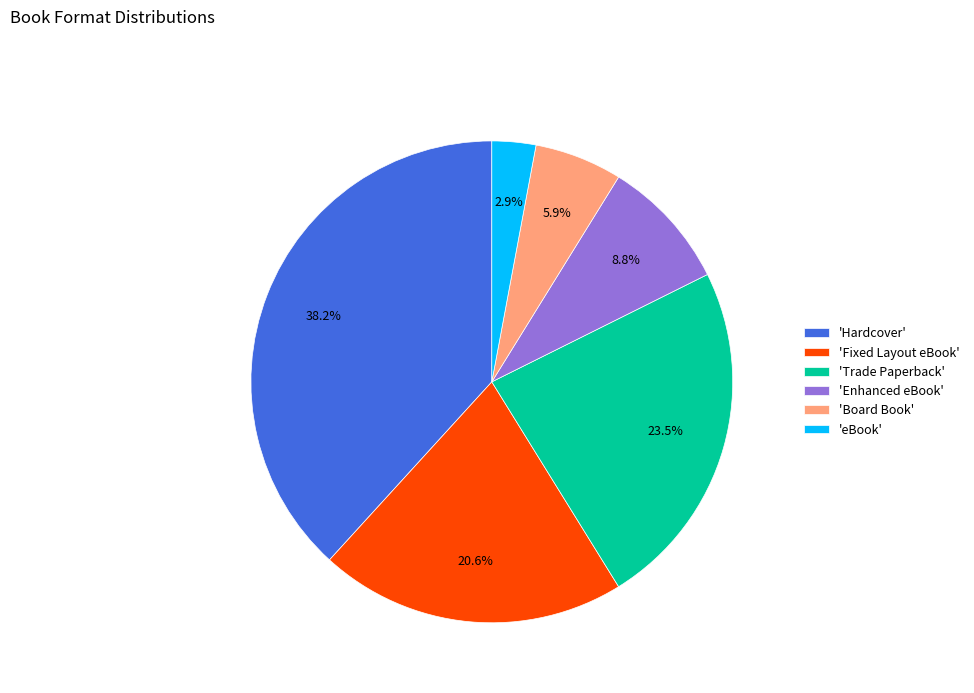

Rank the categories by value from highest to lowest.

'Hardcover', 'Trade Paperback', 'Fixed Layout eBook', 'Enhanced eBook', 'Board Book', 'eBook'